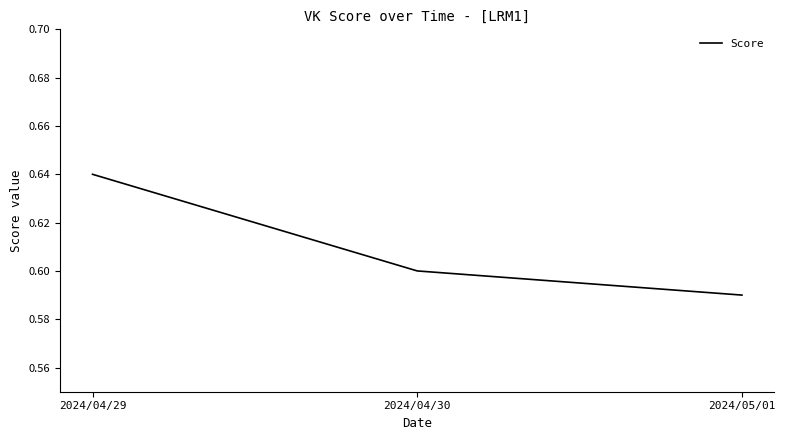

Is it true that the value at 2024/04/29 is 0.2?

False